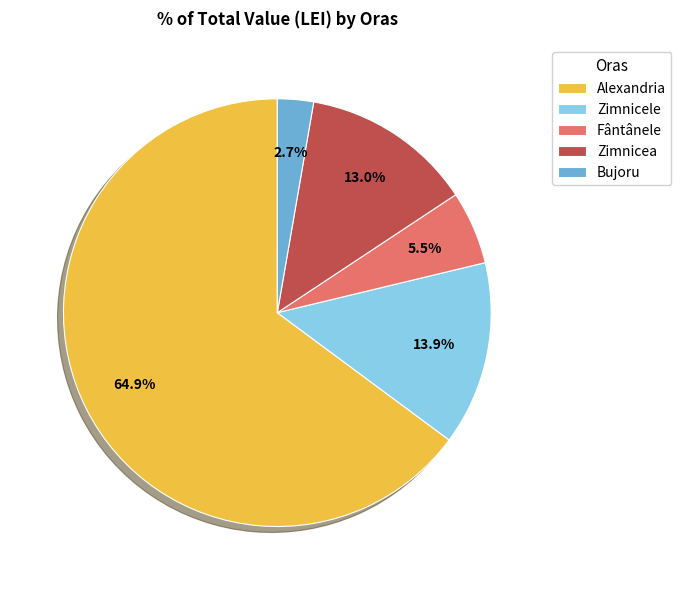

Which category has the smallest portion of the pie?

Bujoru